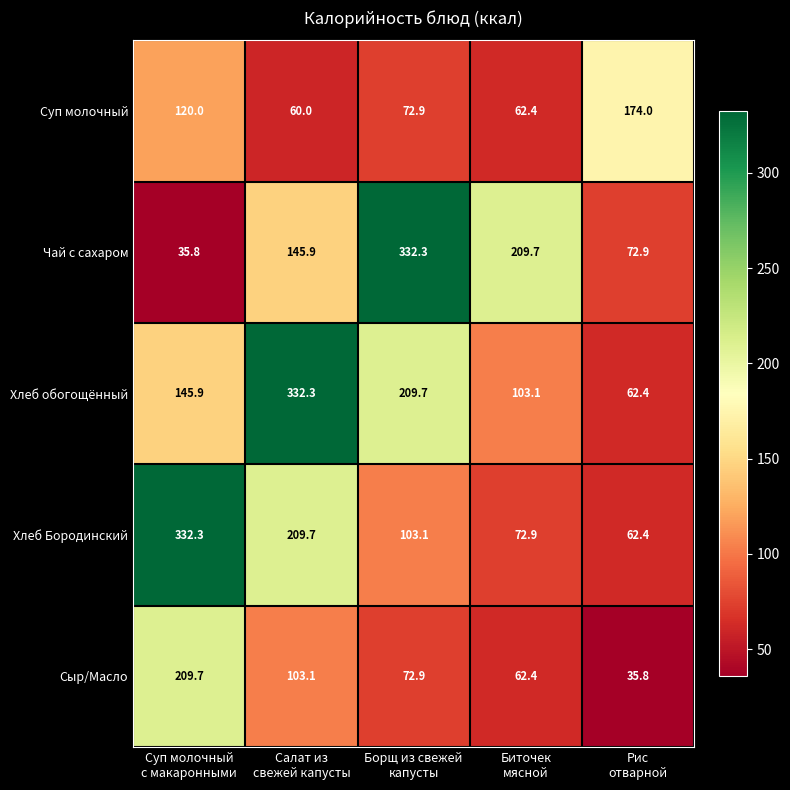

Which series has the widest spread of values?

Чай с сахаром